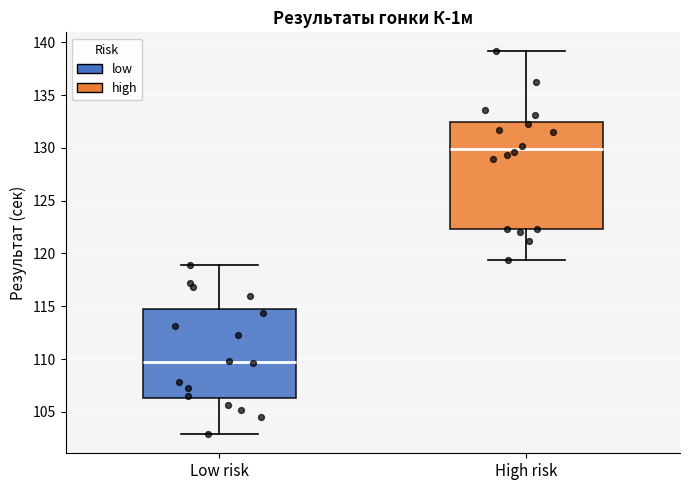

Which box's median line is the highest?

High risk